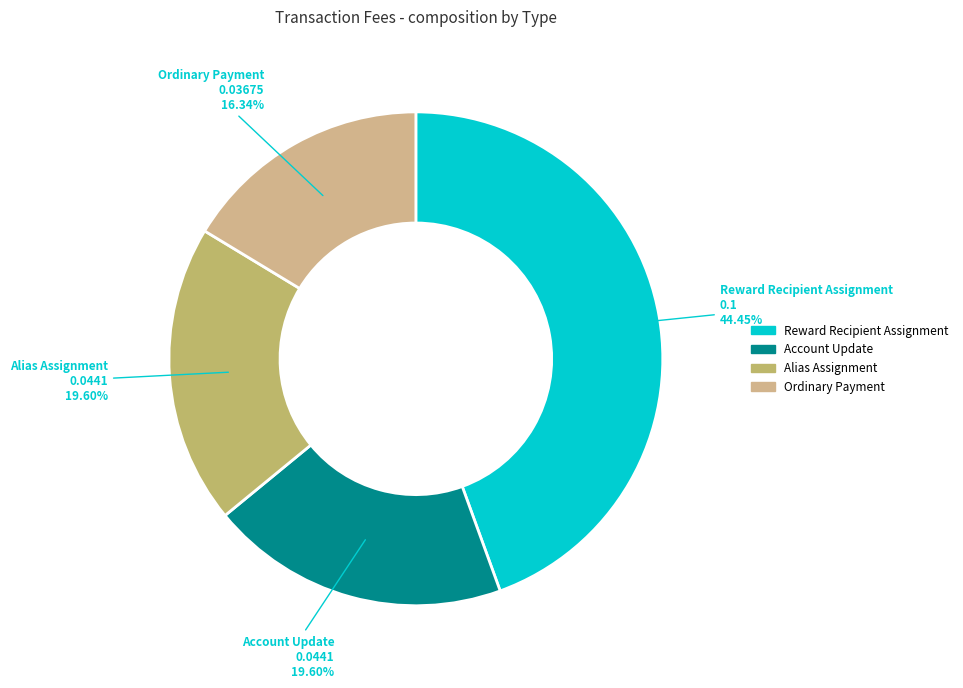

Count the number of slices in the pie.

4